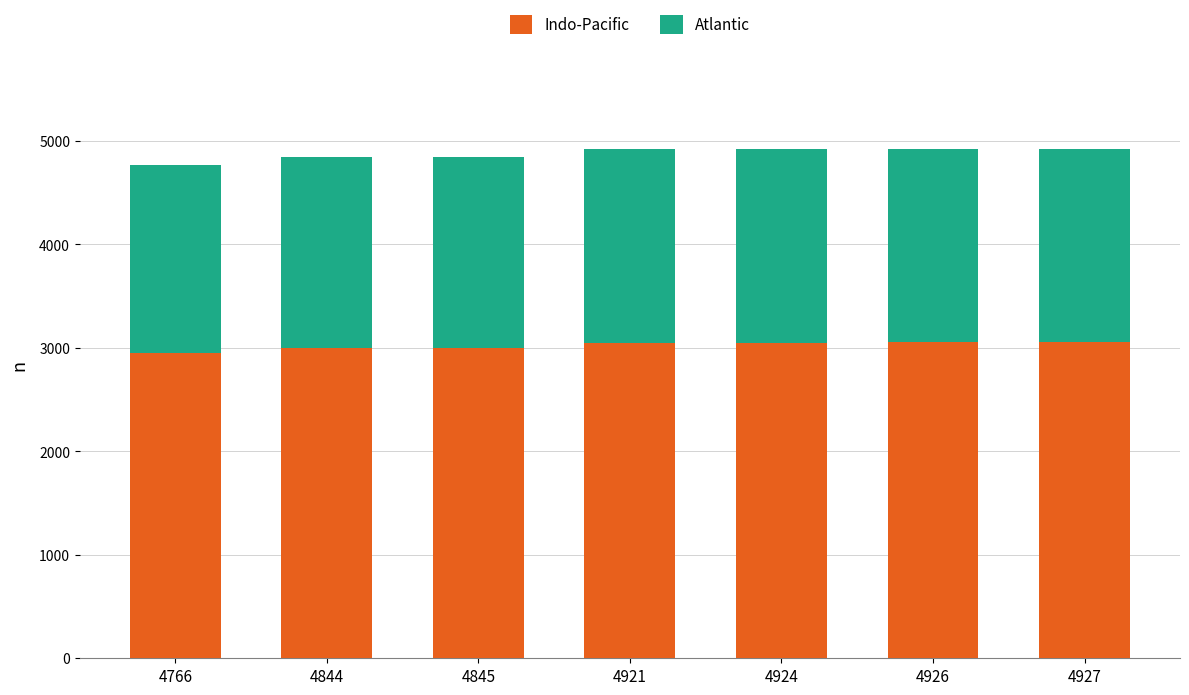

What is the sum of all Indo-Pacific values?

21171